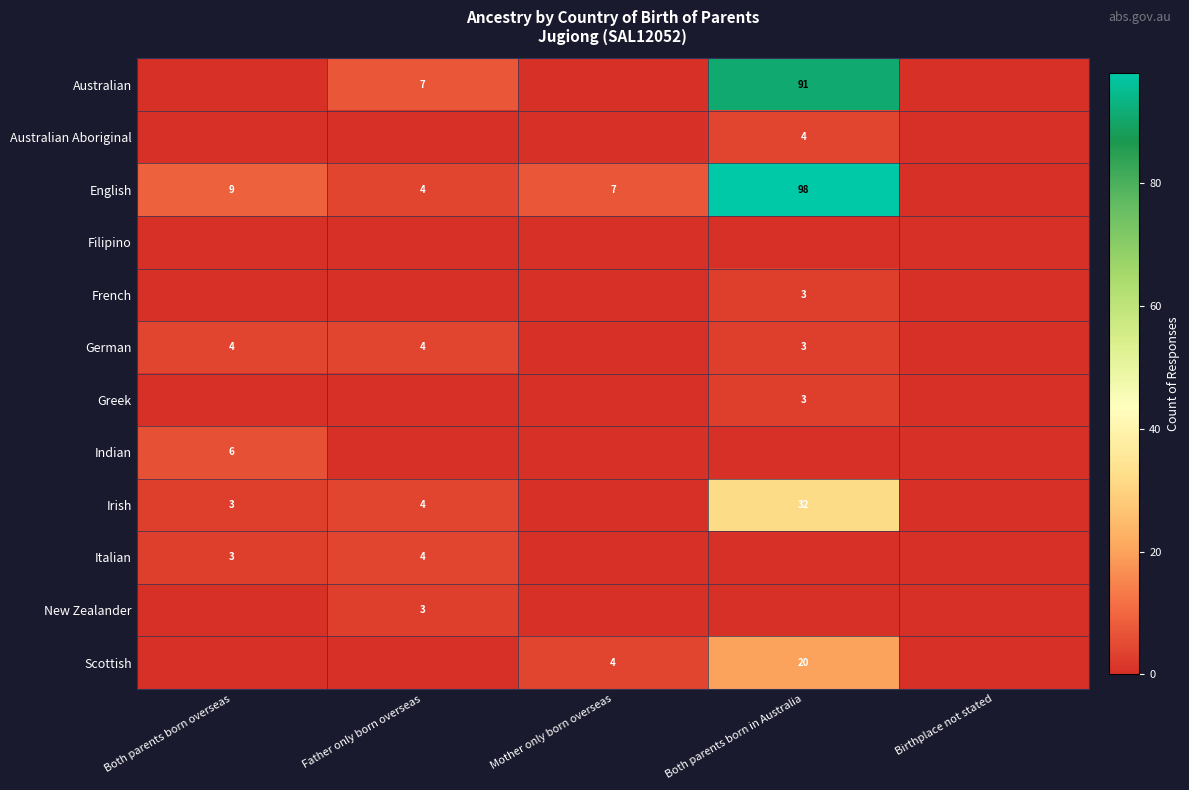

The Australian series shows 10 at Father only born overseas. True or false?

False